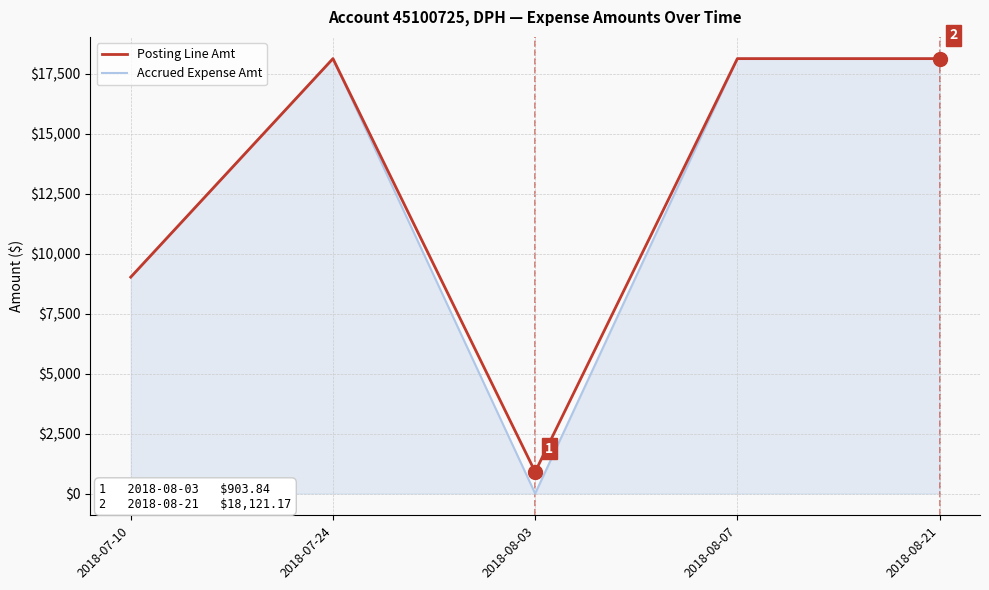

What is the total value across all series at 2018-08-21?

36242.3